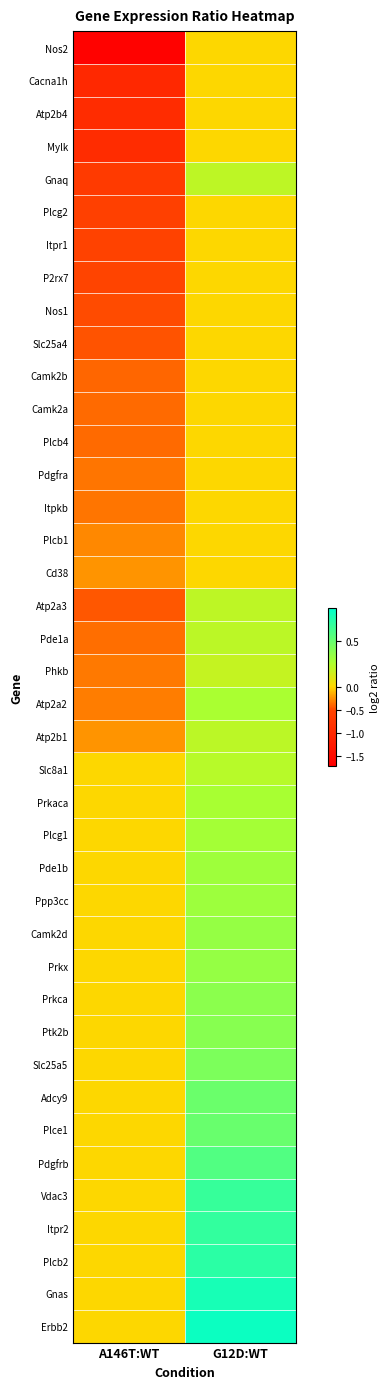

At how many categories does at least one series exceed -1?

2